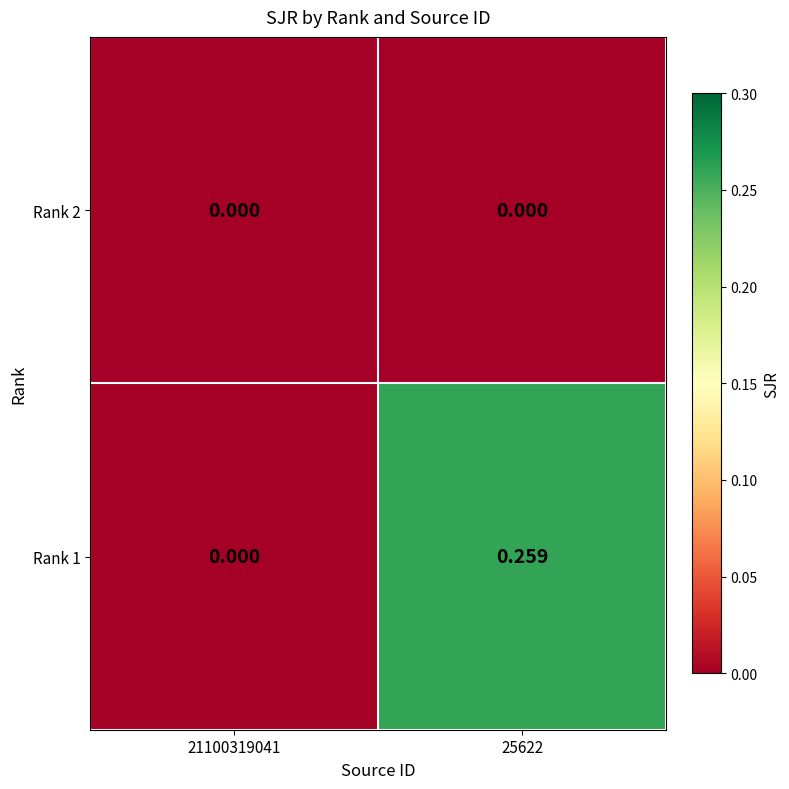

What is the total value across all series at 25622?

0.3